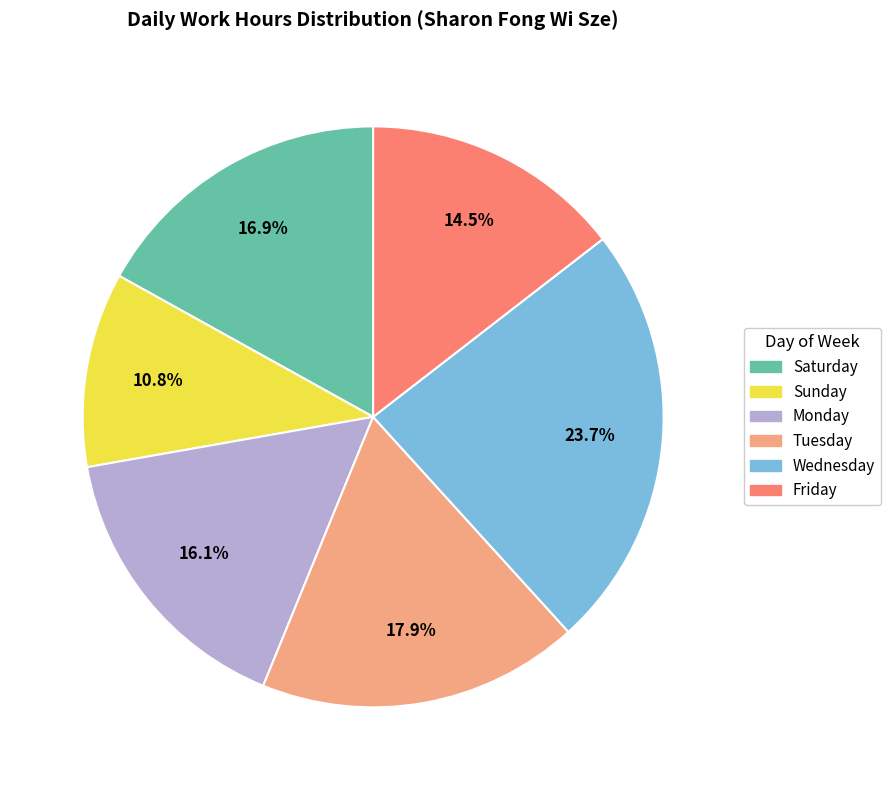

Is there any slice that represents more than half of the pie?

No